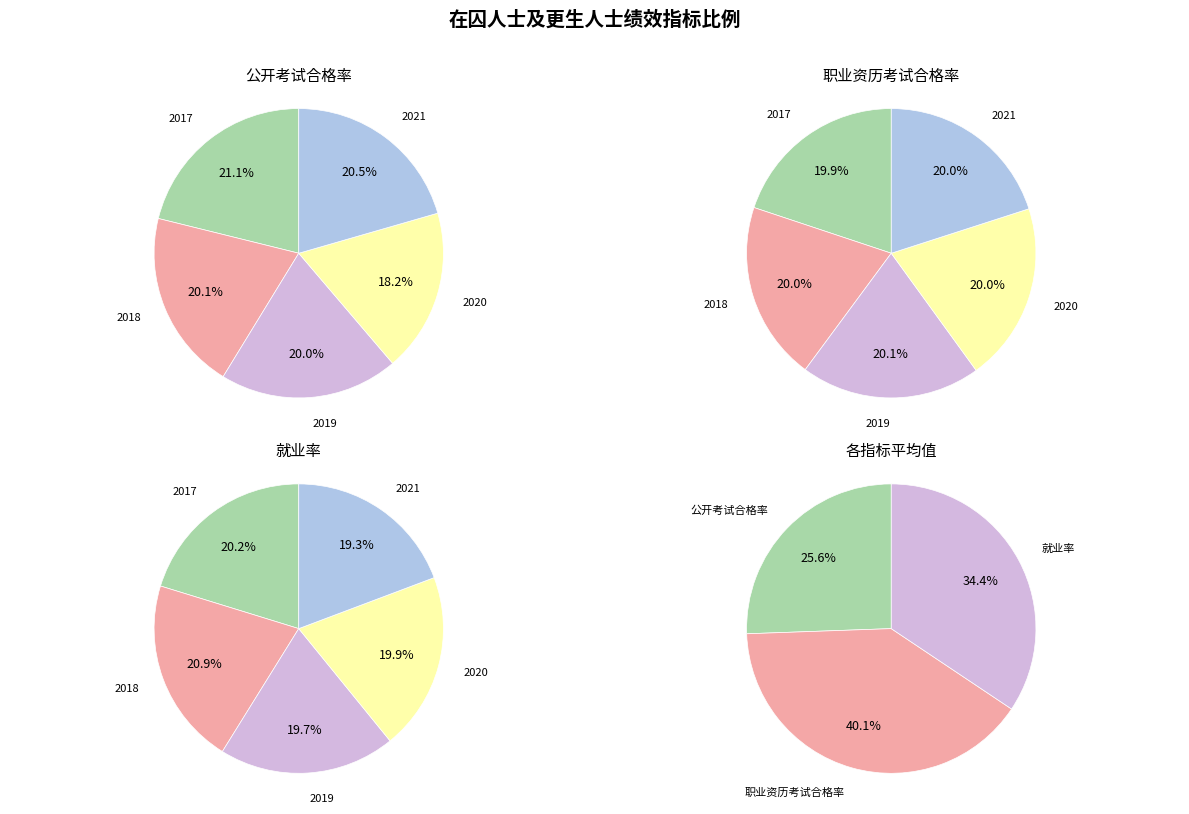

How many slices are in this pie chart?

5